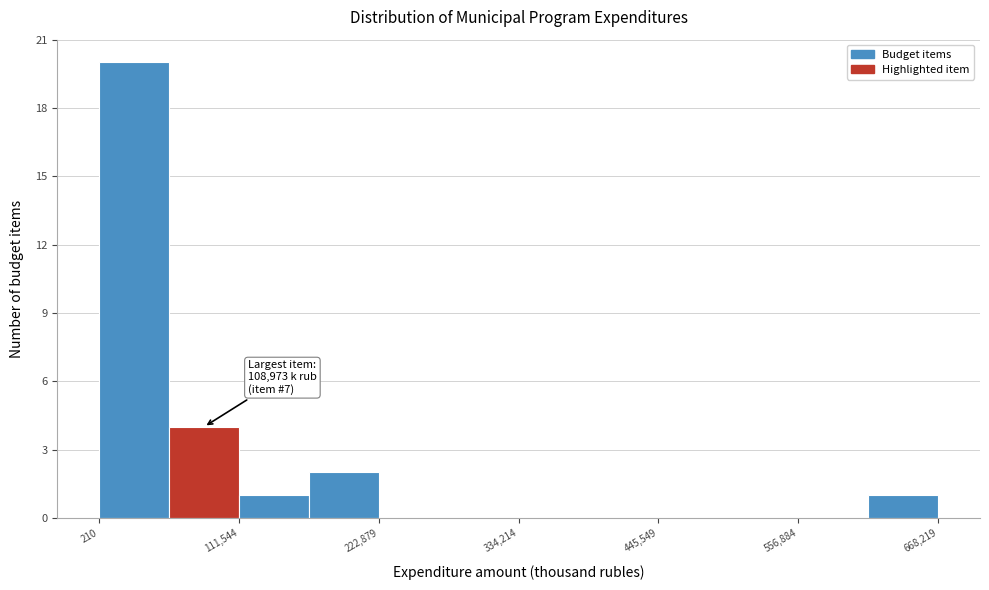

Around what value on the x-axis is the tallest bar? Give the approximate position of its centre, as read against the axis.

20000